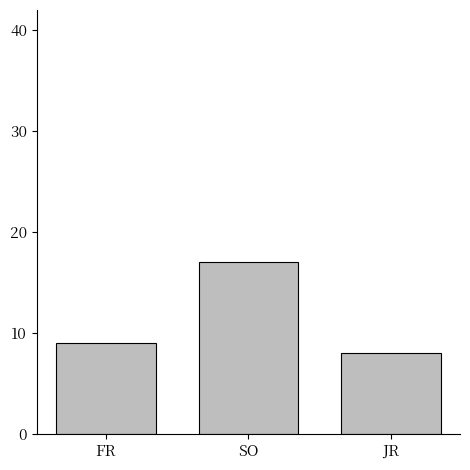

How many values are between 8 and 17?

3